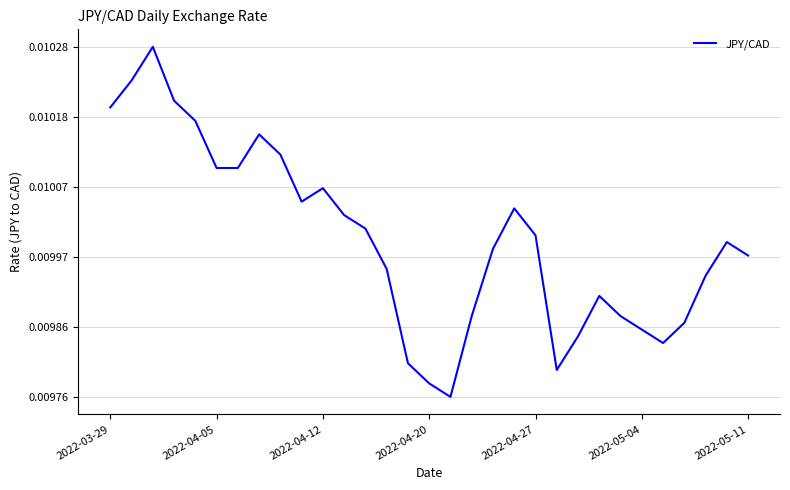

True or false: there are more than 2 points higher than both neighbors.

True